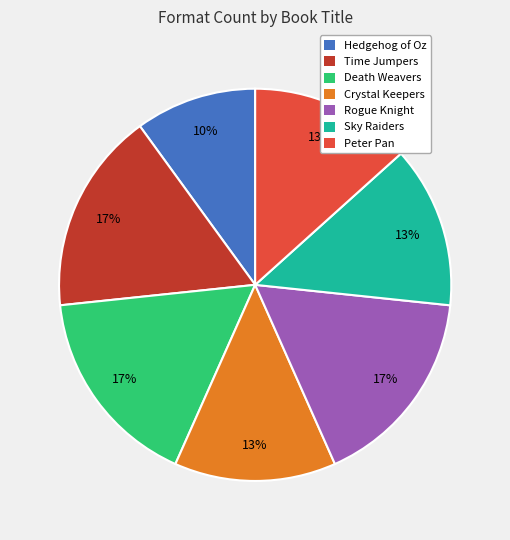

What is the smallest slice in the pie chart?

Hedgehog of Oz